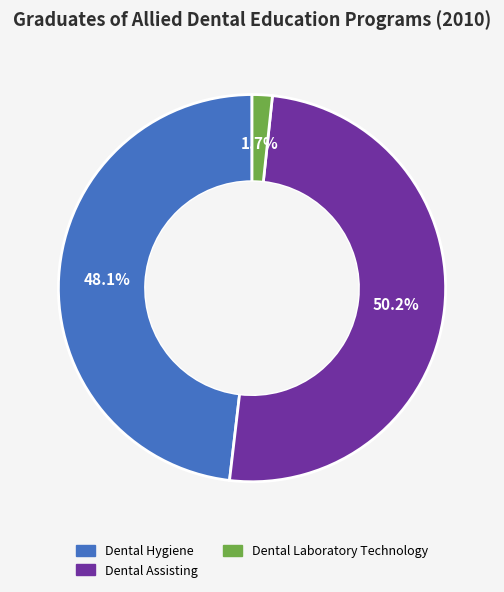

To the nearest percent, what is the difference between the largest and smallest slice percentages?

48%